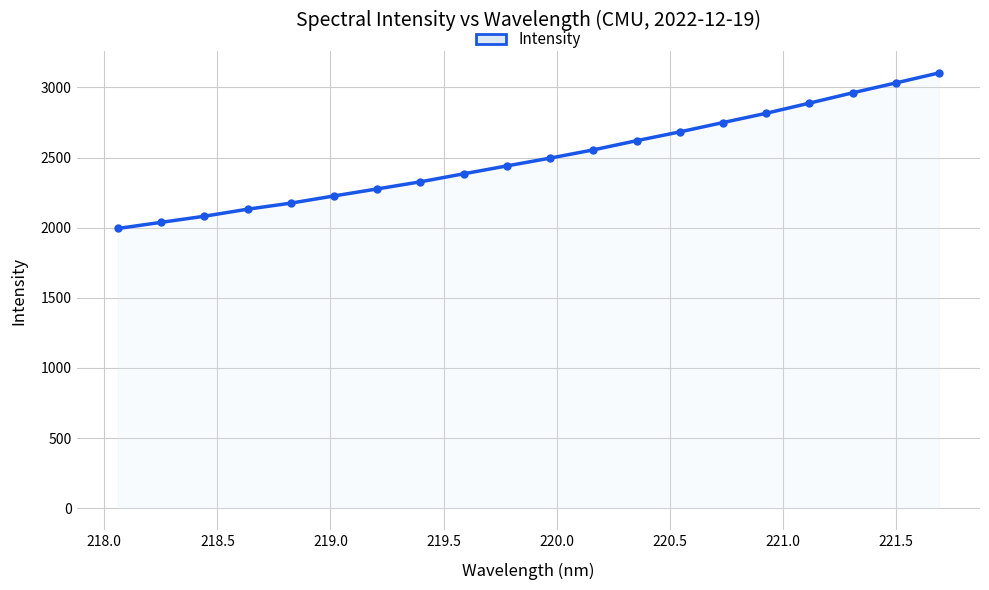

What is the minimum value shown in the chart?

1994.2